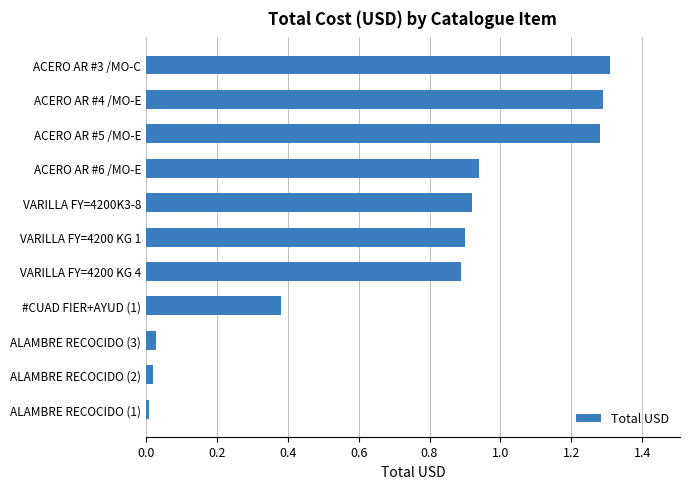

What is the sum of the values at VARILLA FY=4200 KG 1 and VARILLA FY=4200 KG 4?

1.8